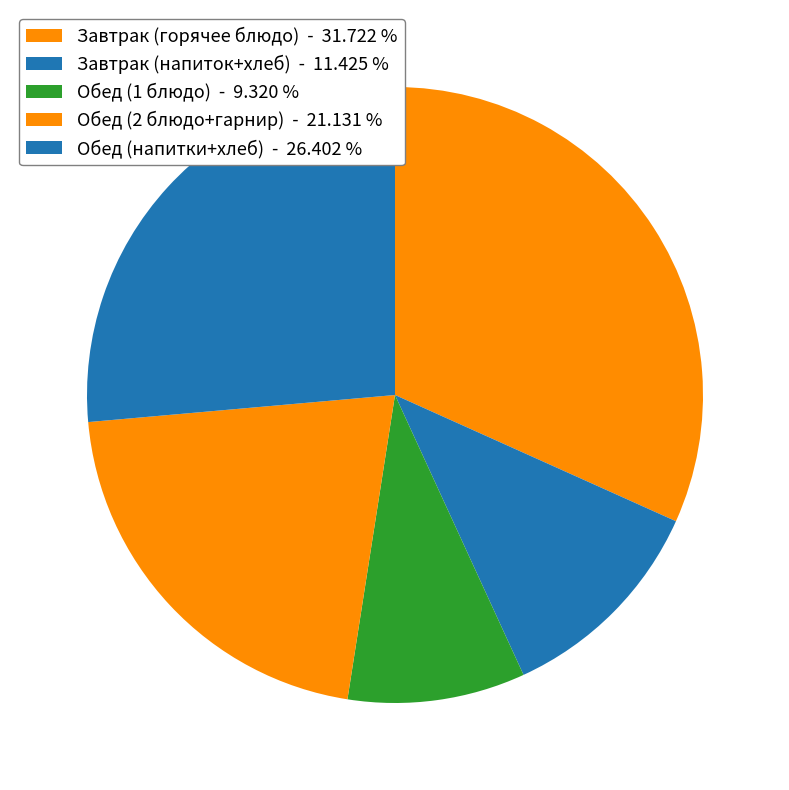

How many slices are in this pie chart?

5